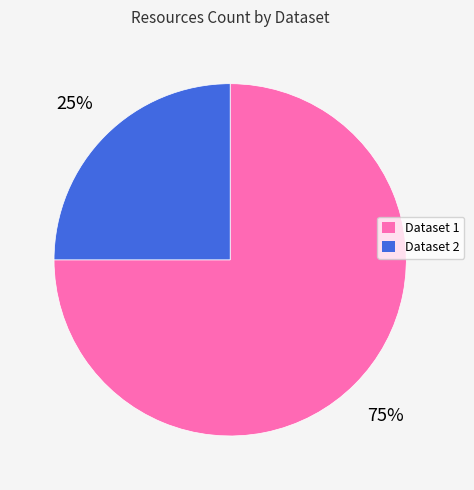

Does any single category account for the majority?

Yes